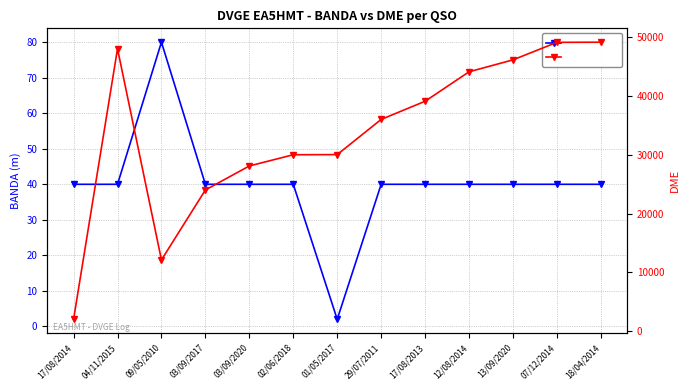

Is the value of DME at 07/12/2014 greater than the value of BANDA (m) at 29/07/2011?

Yes